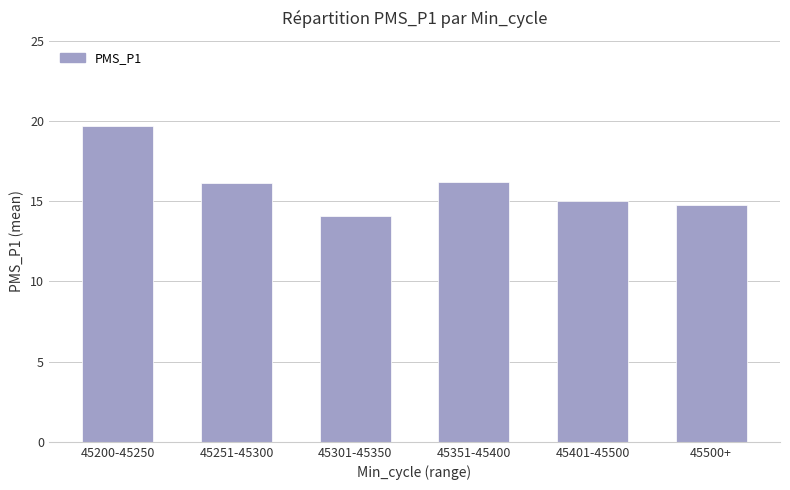

What is the difference between the maximum and minimum values?

5.6